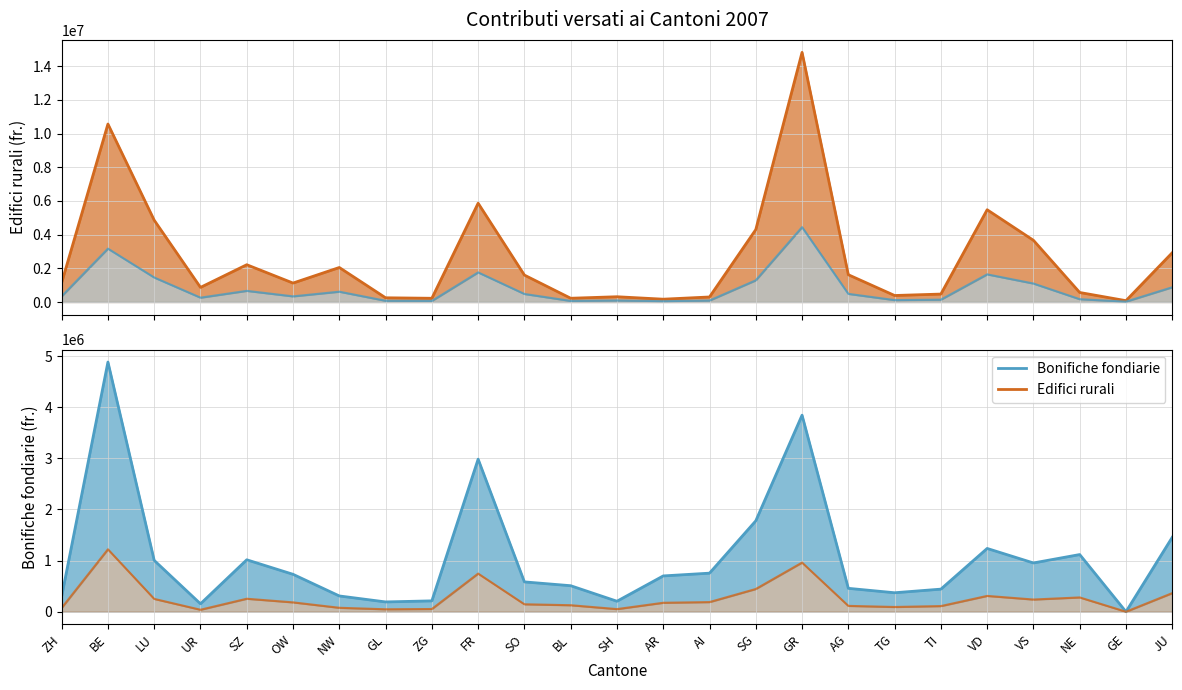

At which label is Bonifiche fondiarie closest to 2441000?

FR